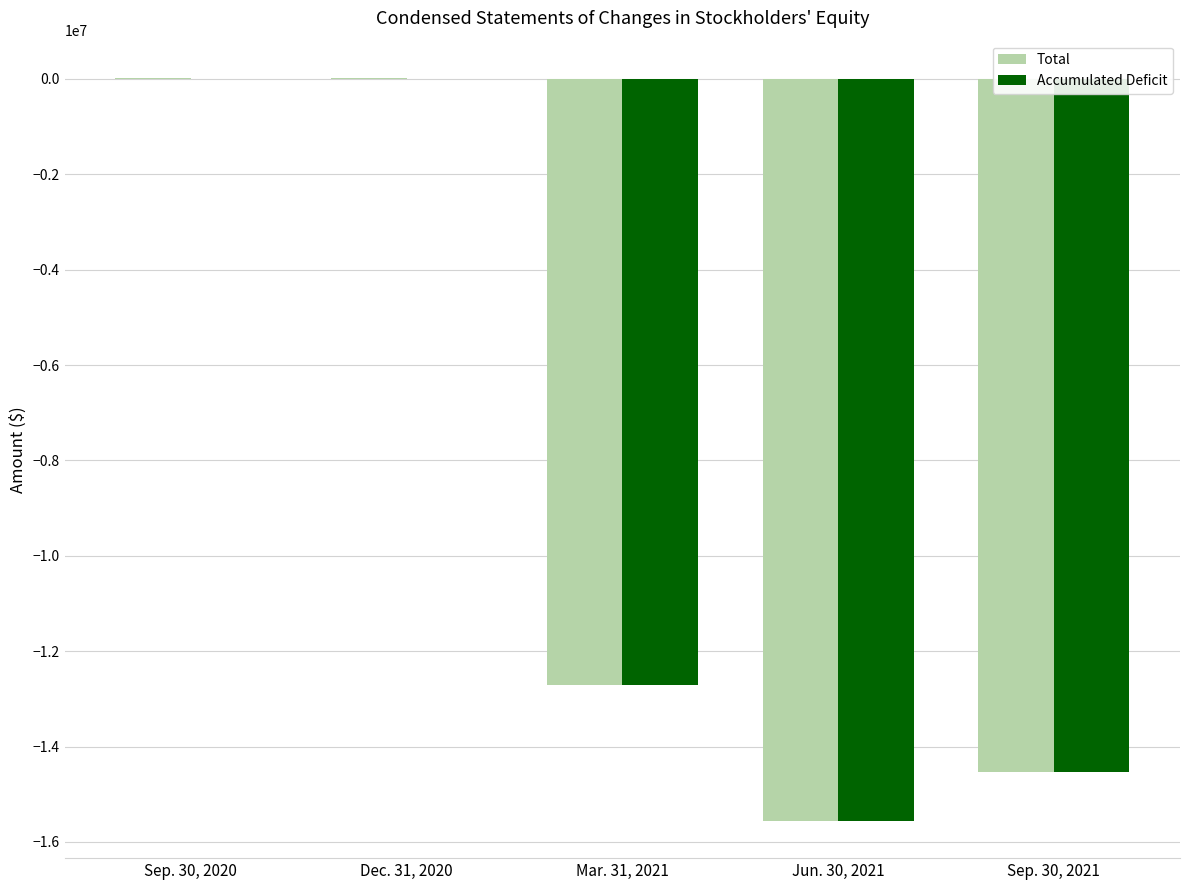

Which series changed the most between Dec. 31, 2020 and Sep. 30, 2021?

Total